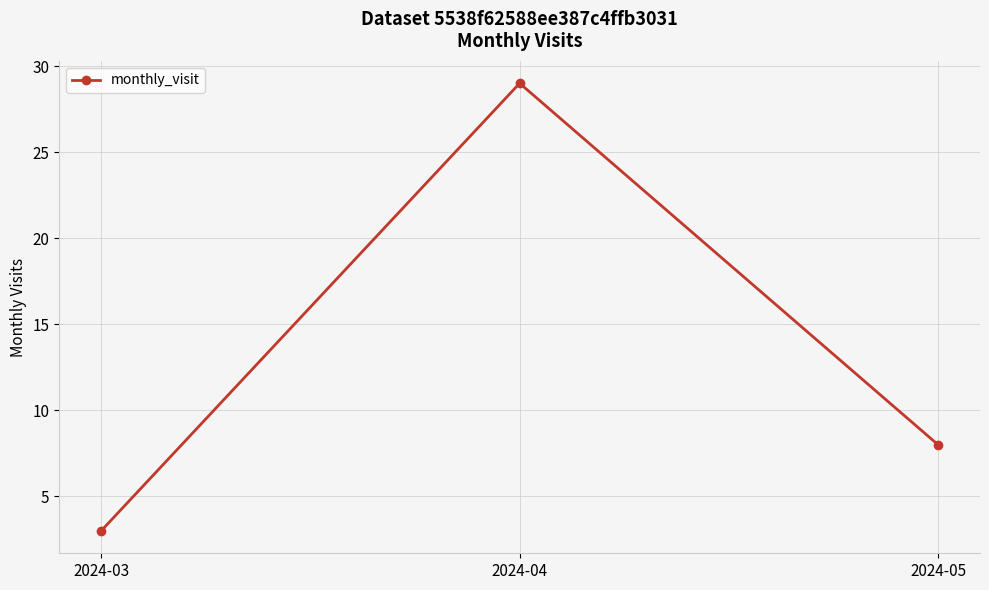

Reading left to right, extract all data points from this chart.

2024-03=3	2024-04=29	2024-05=8